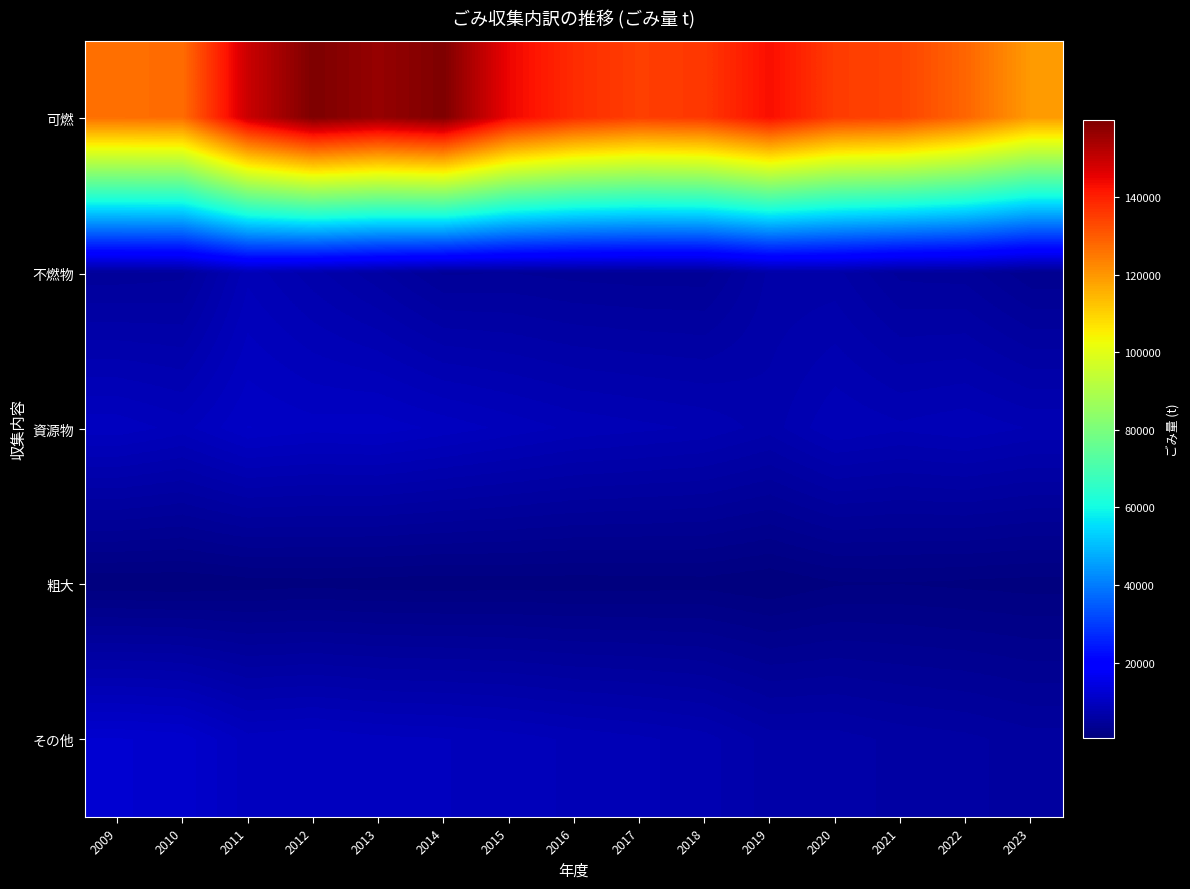

Rank the series by their maximum value, from lowest to highest.

粗大, 不燃物, 資源物, その他, 可燃